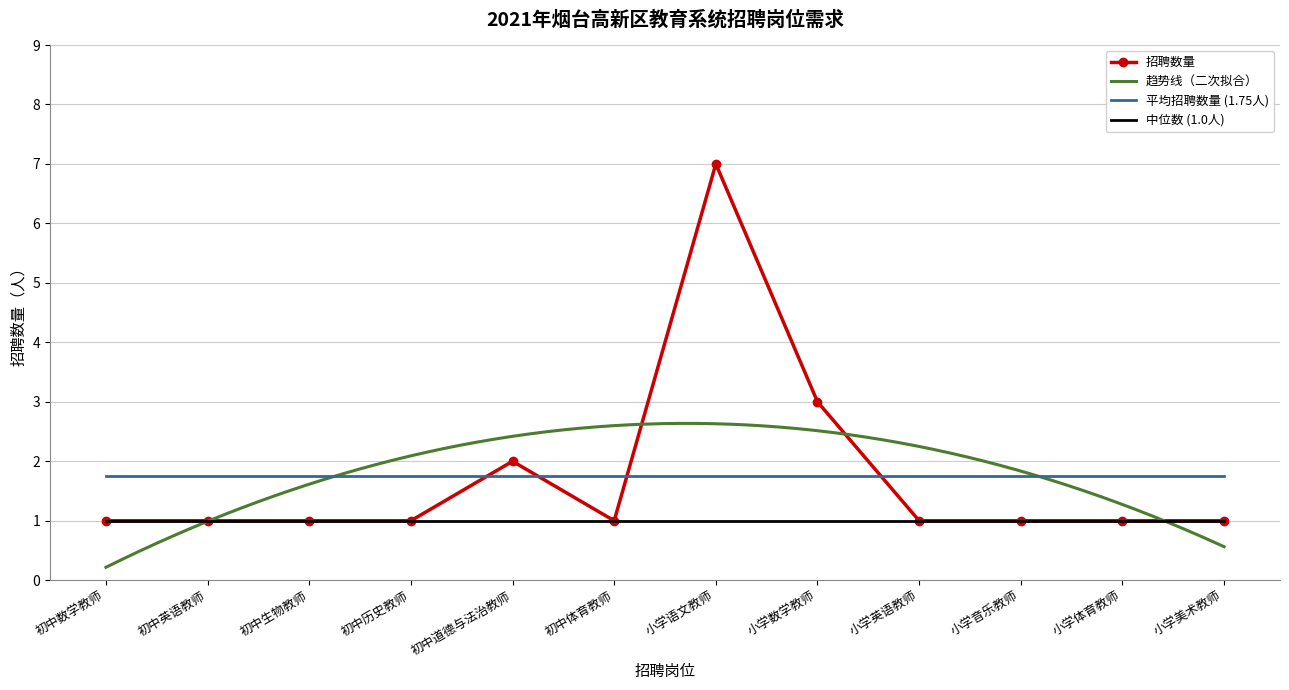

What position from the left is 初中体育教师?

6